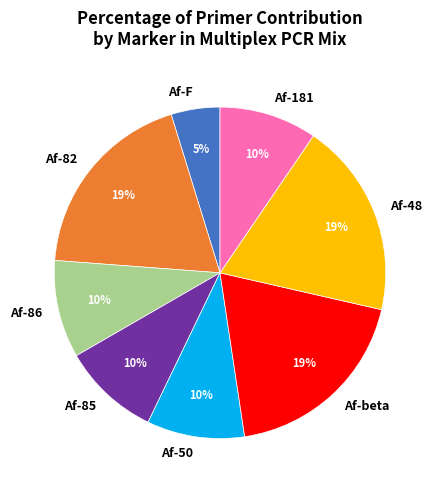

To the nearest percent, what is the difference between the largest and smallest slice percentages?

14%